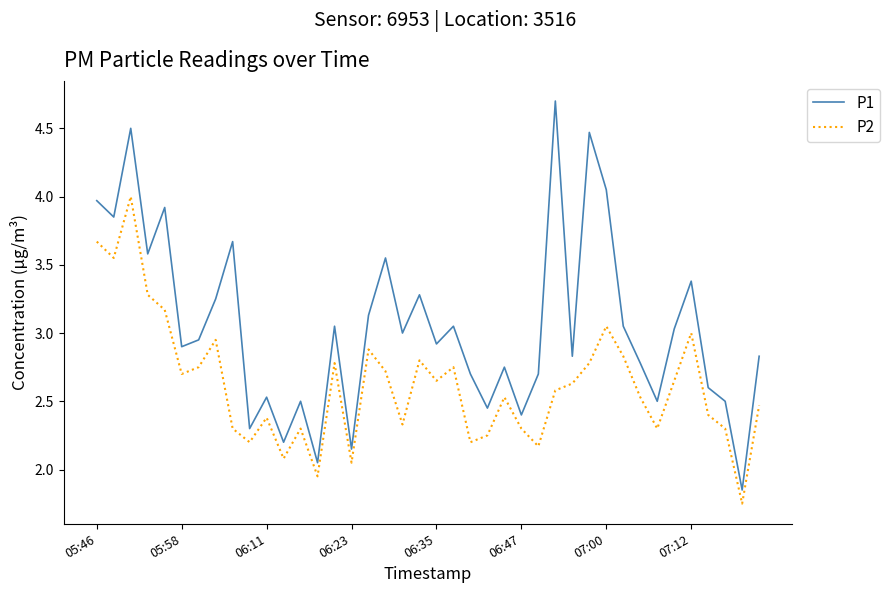

Rank the series by their maximum value, from highest to lowest.

P1, P2